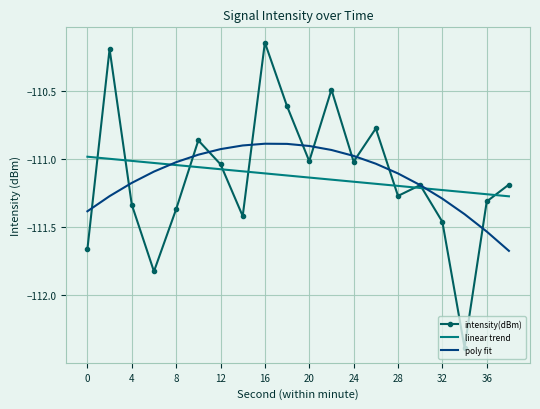

Which series has the largest range (max minus min)?

intensity(dBm)